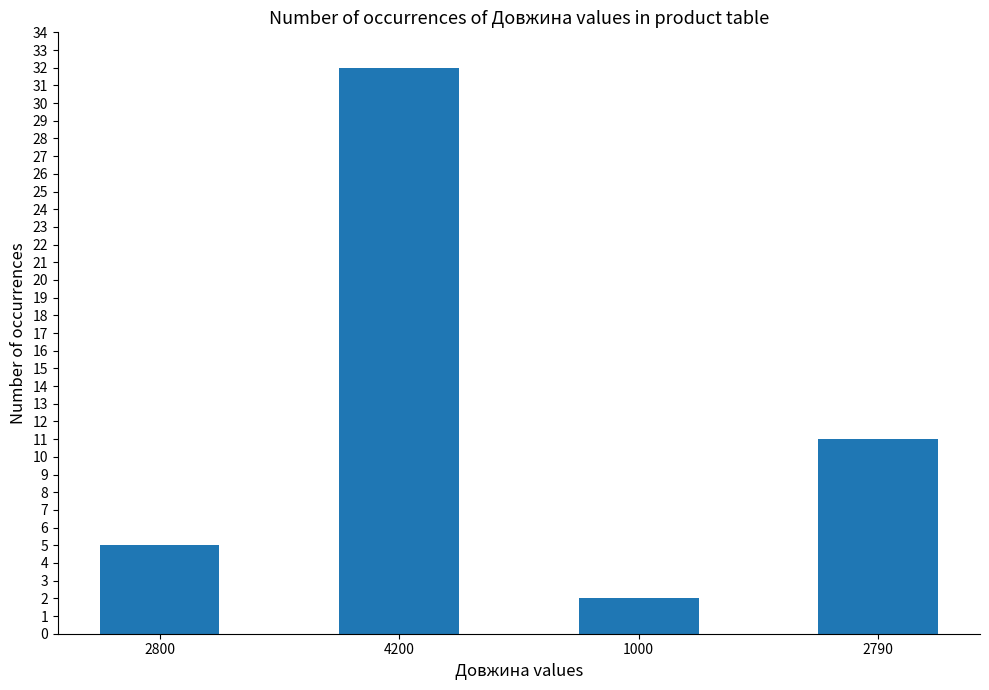

Rank the categories by value from highest to lowest.

4200, 2790, 2800, 1000